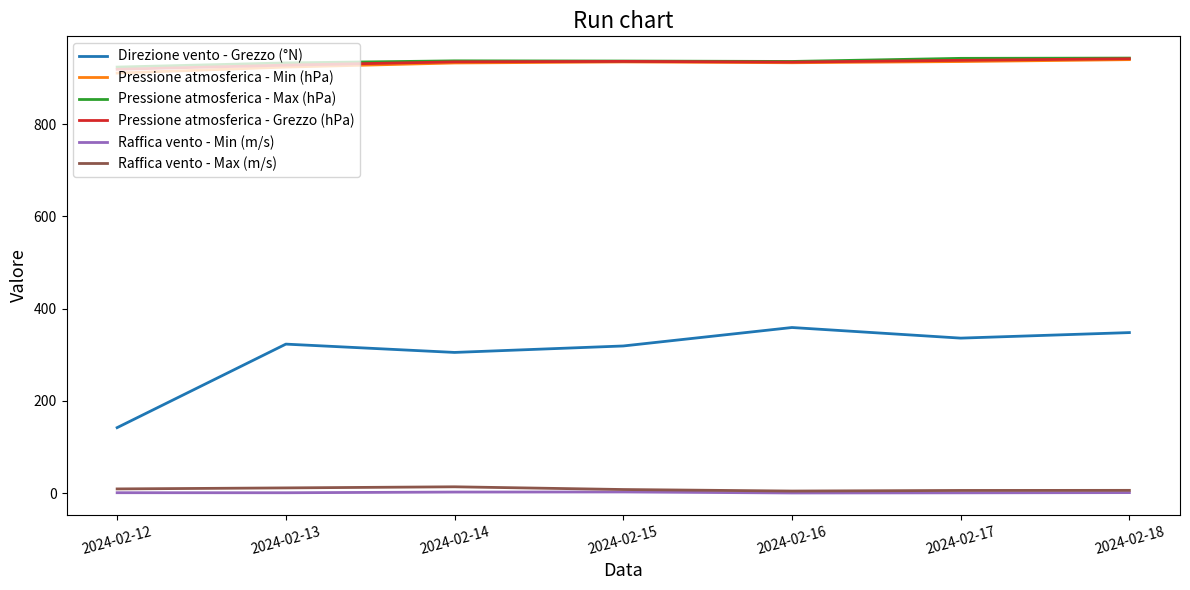

True or false: Direzione vento - Grezzo (°N) and Pressione atmosferica - Min (hPa) cross at least once.

False